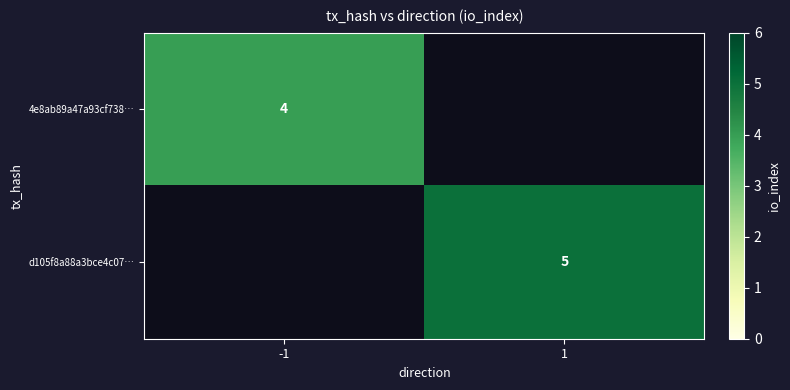

The value of 4e8ab89a47a93cf738… at -1 is 4. True or false?

True